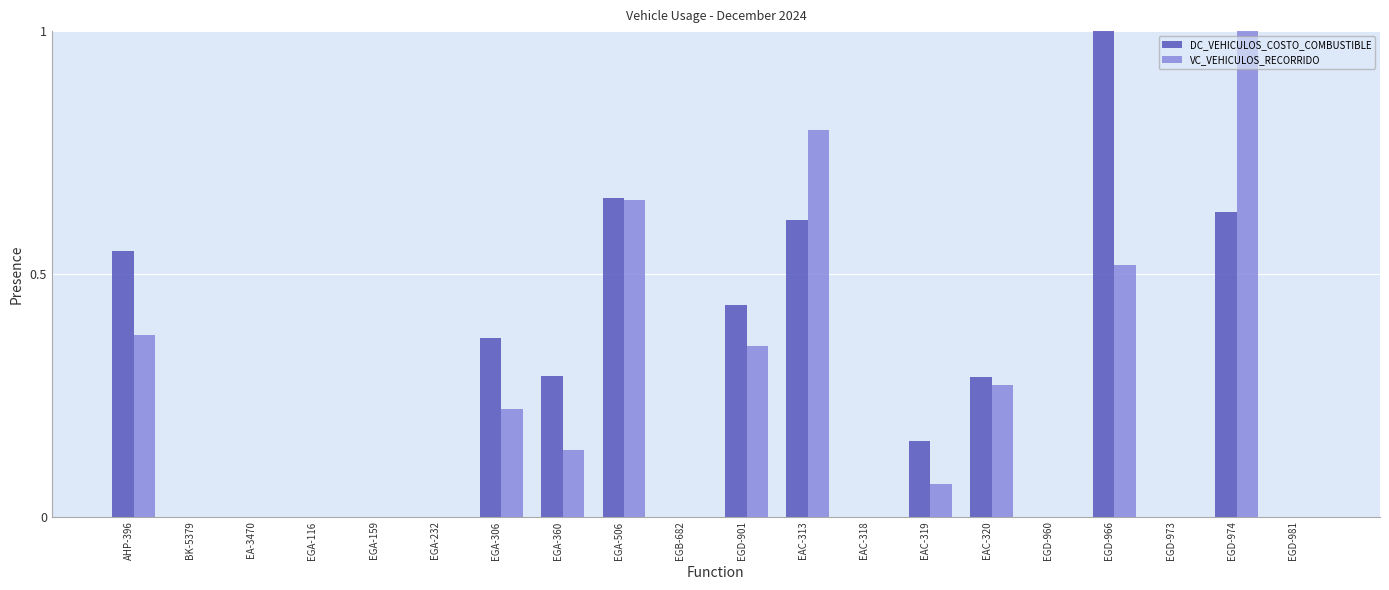

The VC_VEHICULOS_RECORRIDO series shows -0.7 at EGA-159. True or false?

False